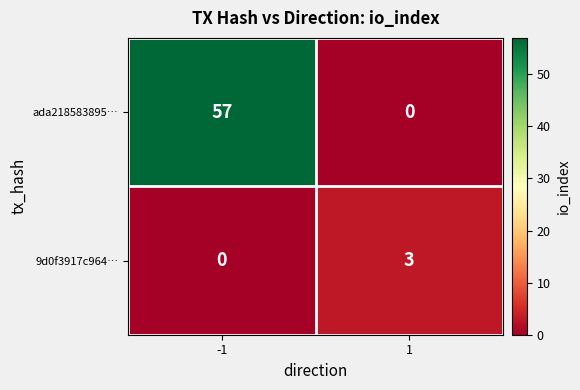

List the series in order of their overall mean, lowest first.

9d0f3917c964…, ada218583895…